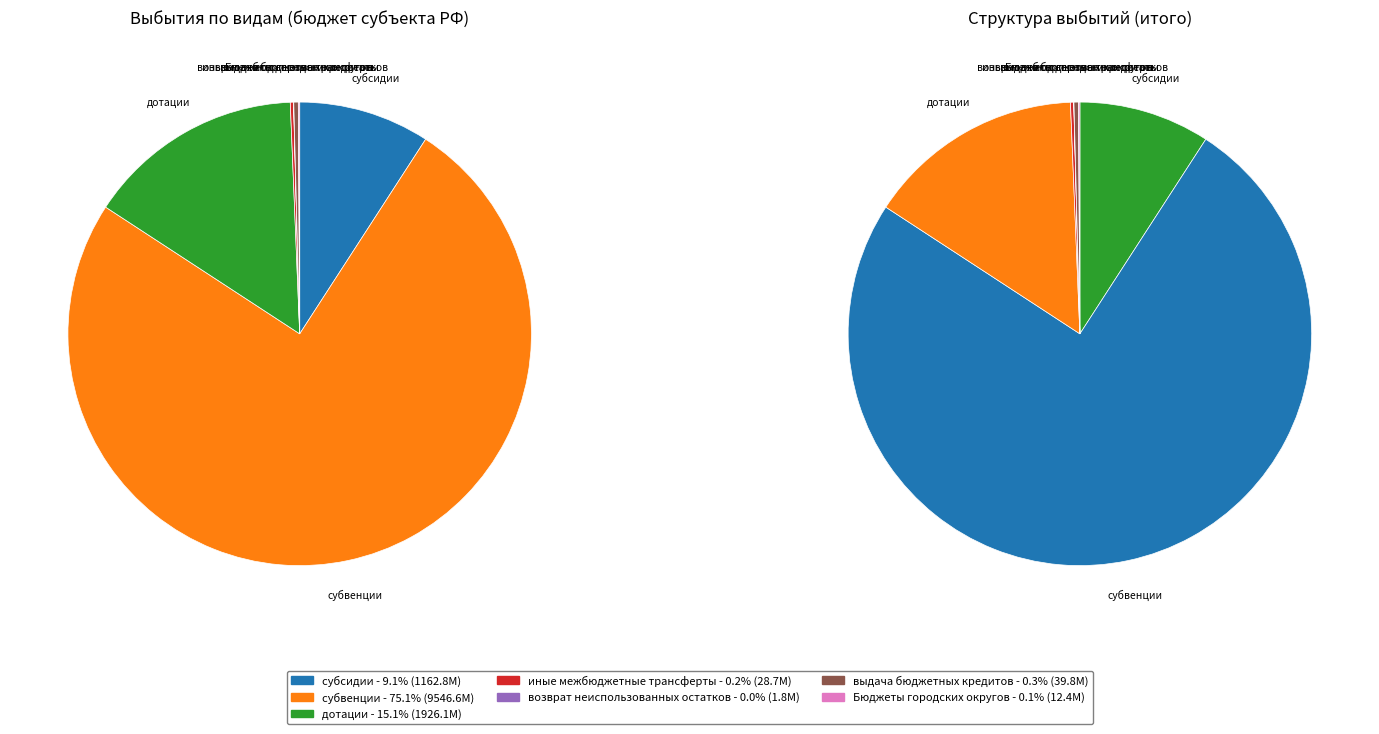

Approximately how many times larger is the value at иные межбюджетные трансферты compared to возврат неиспользованных остатков?

16.0